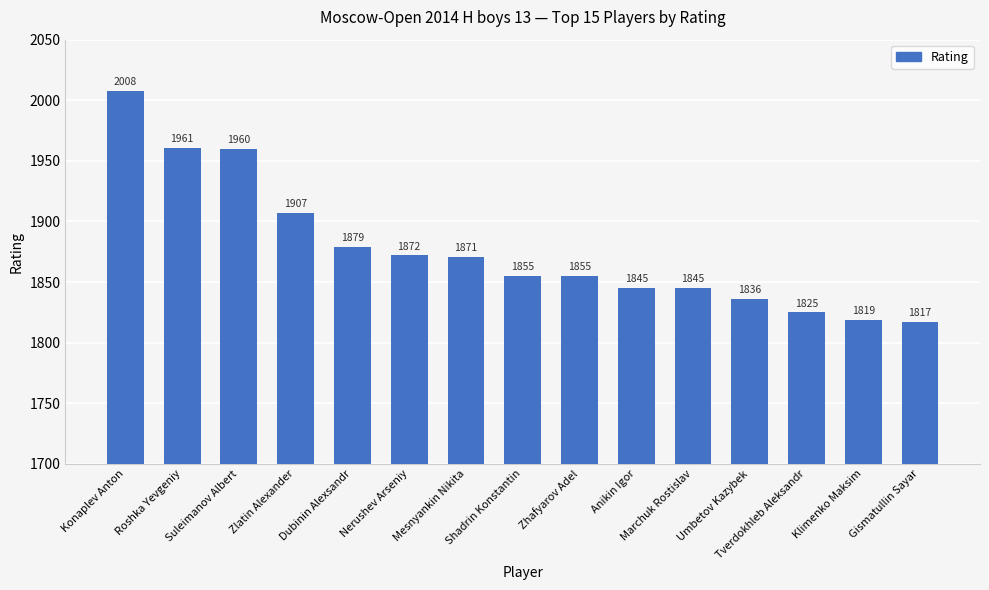

What is the smallest value displayed?

1817